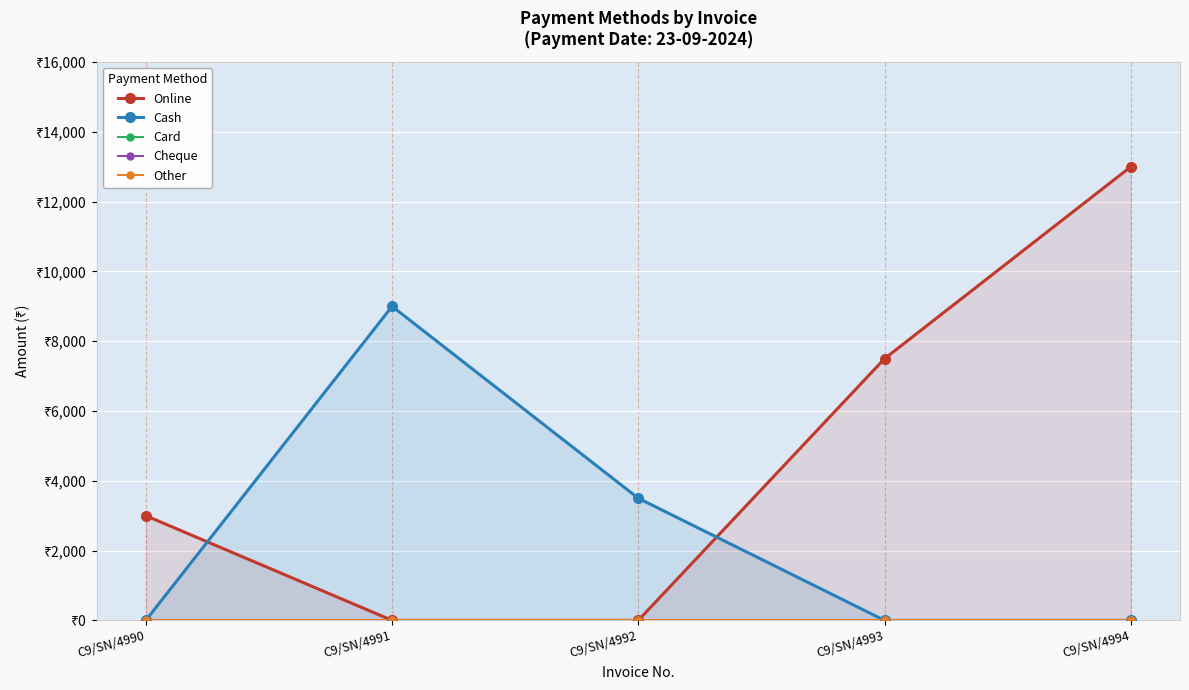

Is the value of Online at C9/SN/4990 greater than the value of Cheque at C9/SN/4991?

Yes